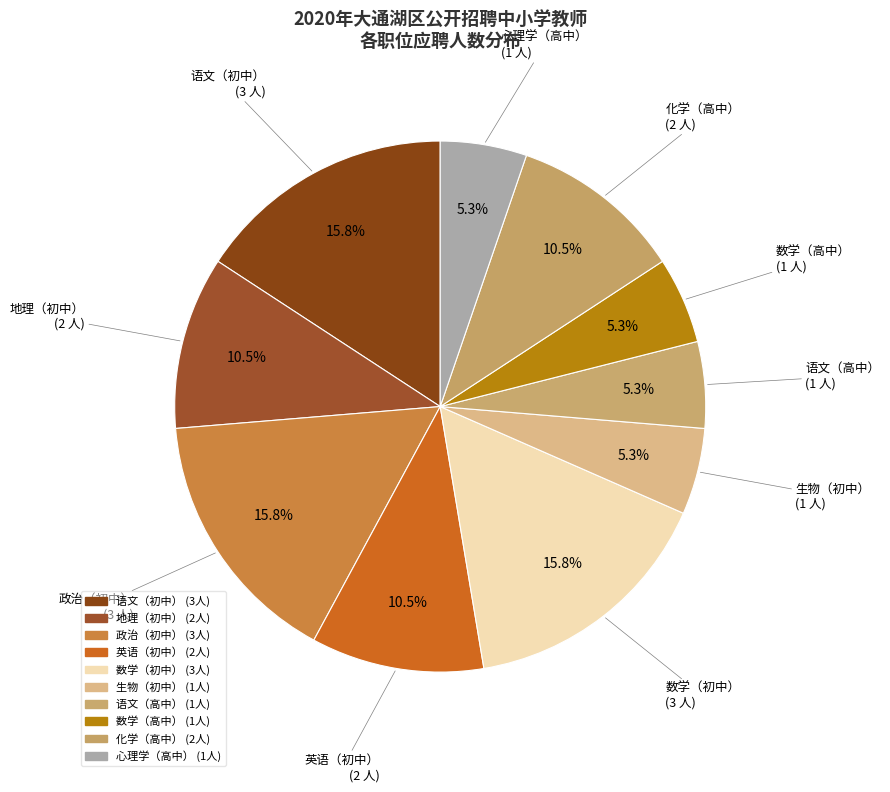

To the nearest percent, what is the average slice percentage?

10%